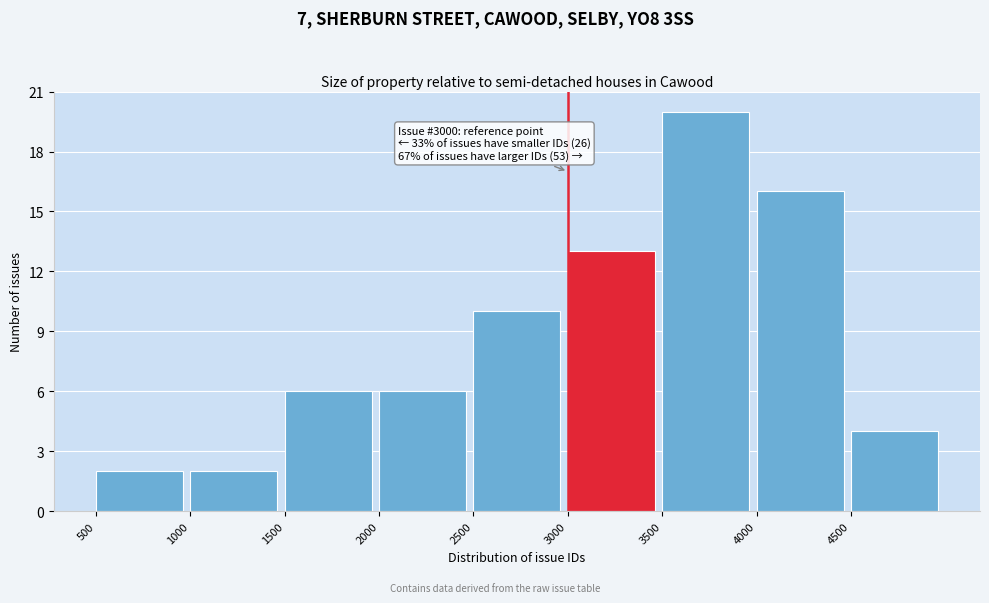

Over which range of the x-axis is the bar tallest?

3500 to 4000